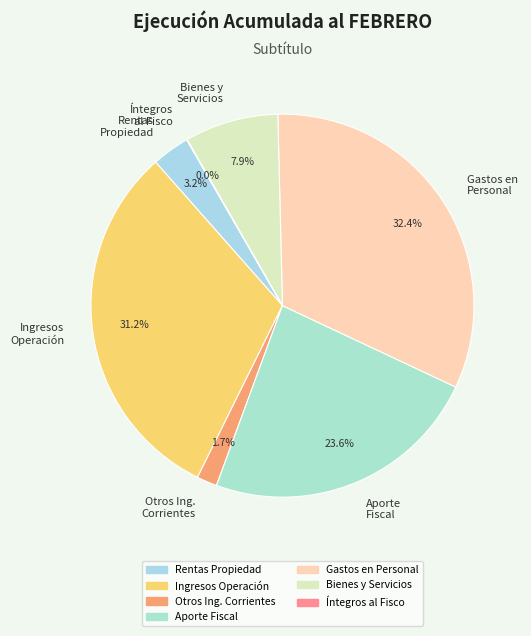

Is Aporte Fiscal the majority of the pie?

No